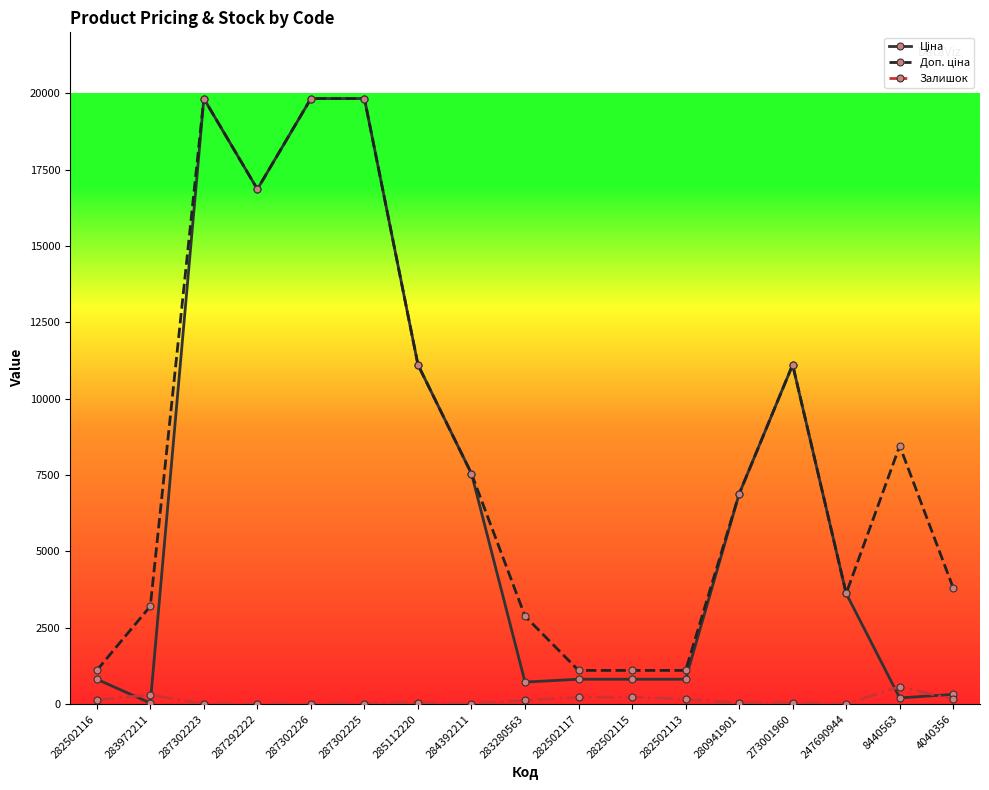

True or false: Залишок has a value of 2.0 at 247690944.

True